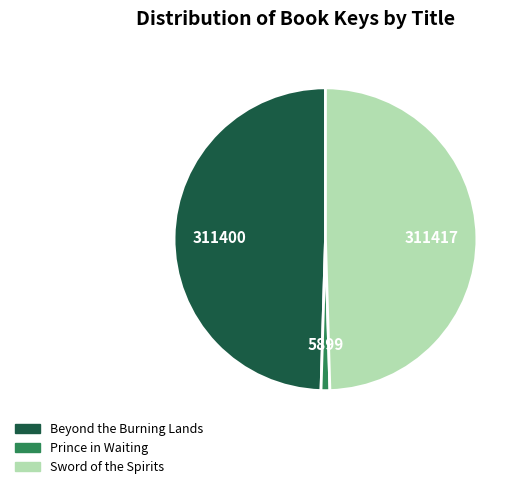

Which has a higher value, Sword of the Spirits or Prince in Waiting?

Sword of the Spirits